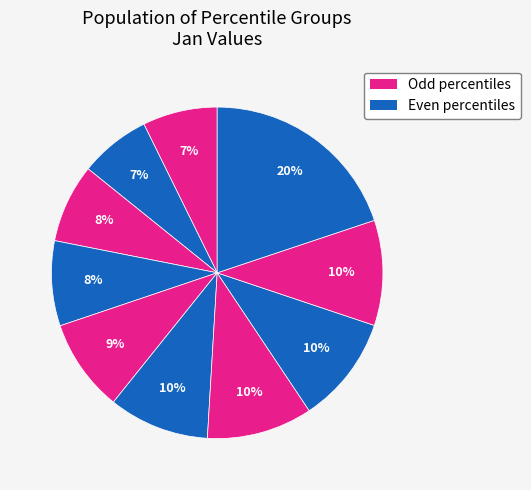

How many segments does this pie chart have?

10